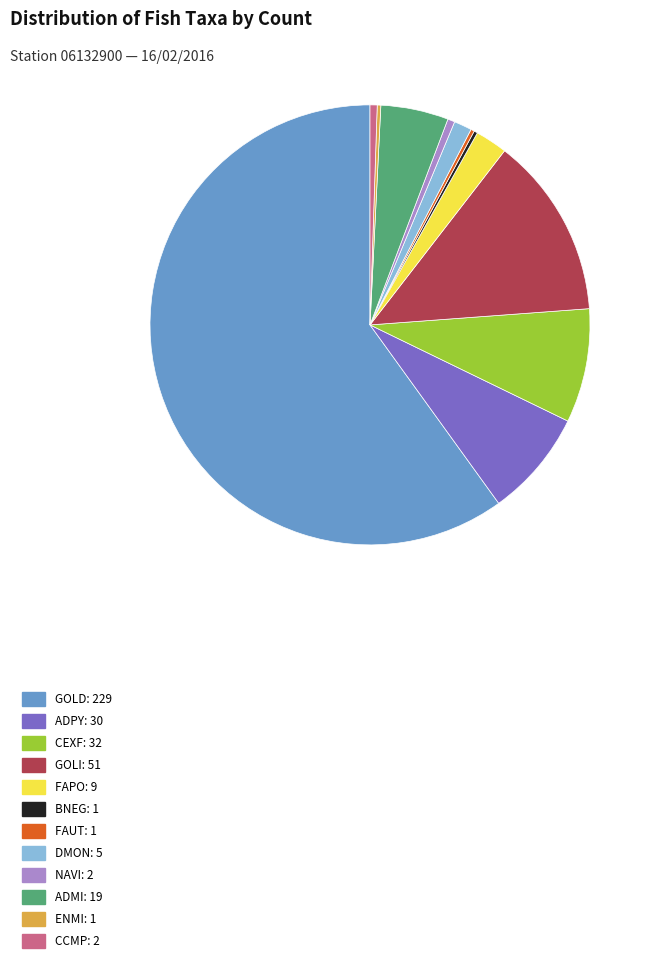

Do ADMI: 19 and DMON: 5 together represent more than half of the pie?

No